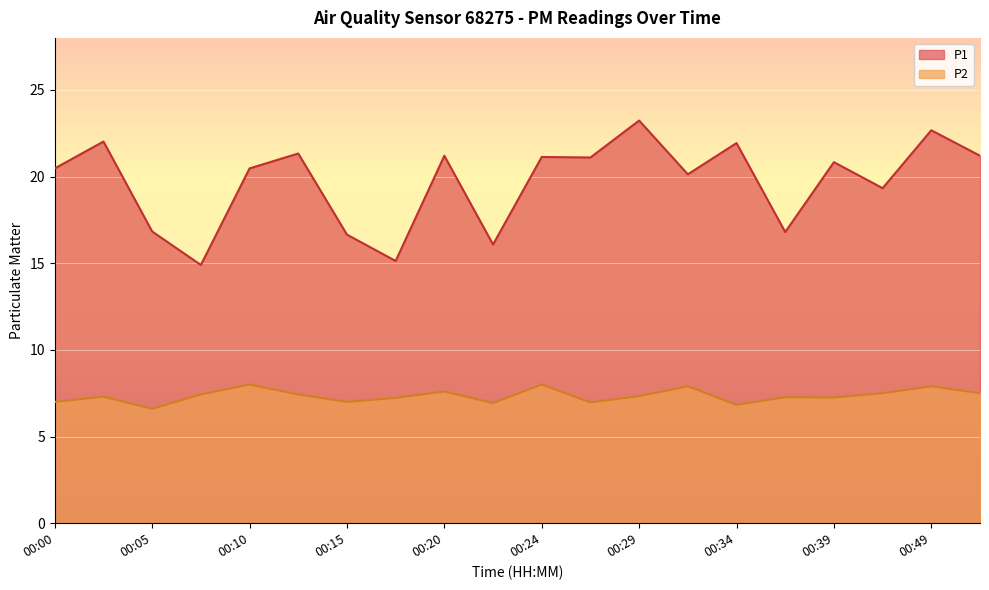

How many data points in P2 are above 7?

14